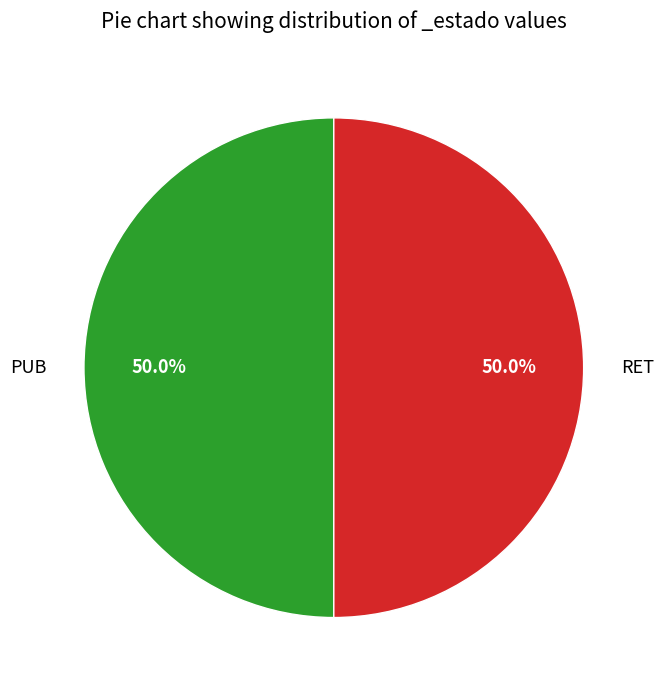

Count the number of slices in the pie.

2